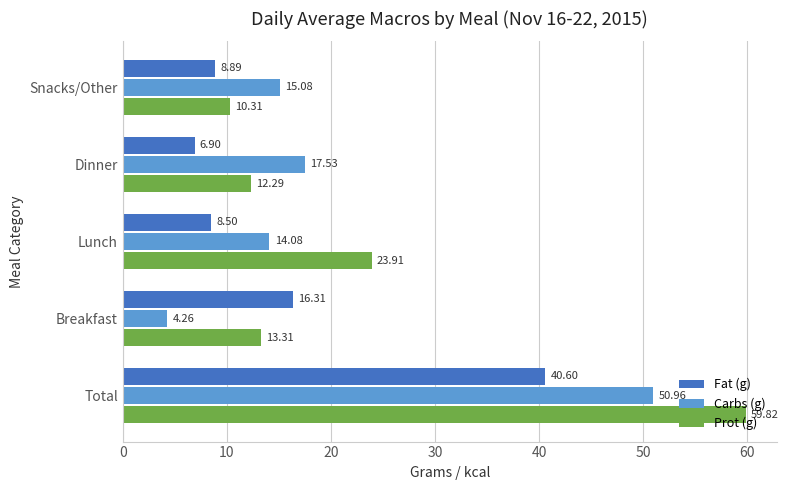

Where is Carbs (g) nearest to the value 27?

Dinner